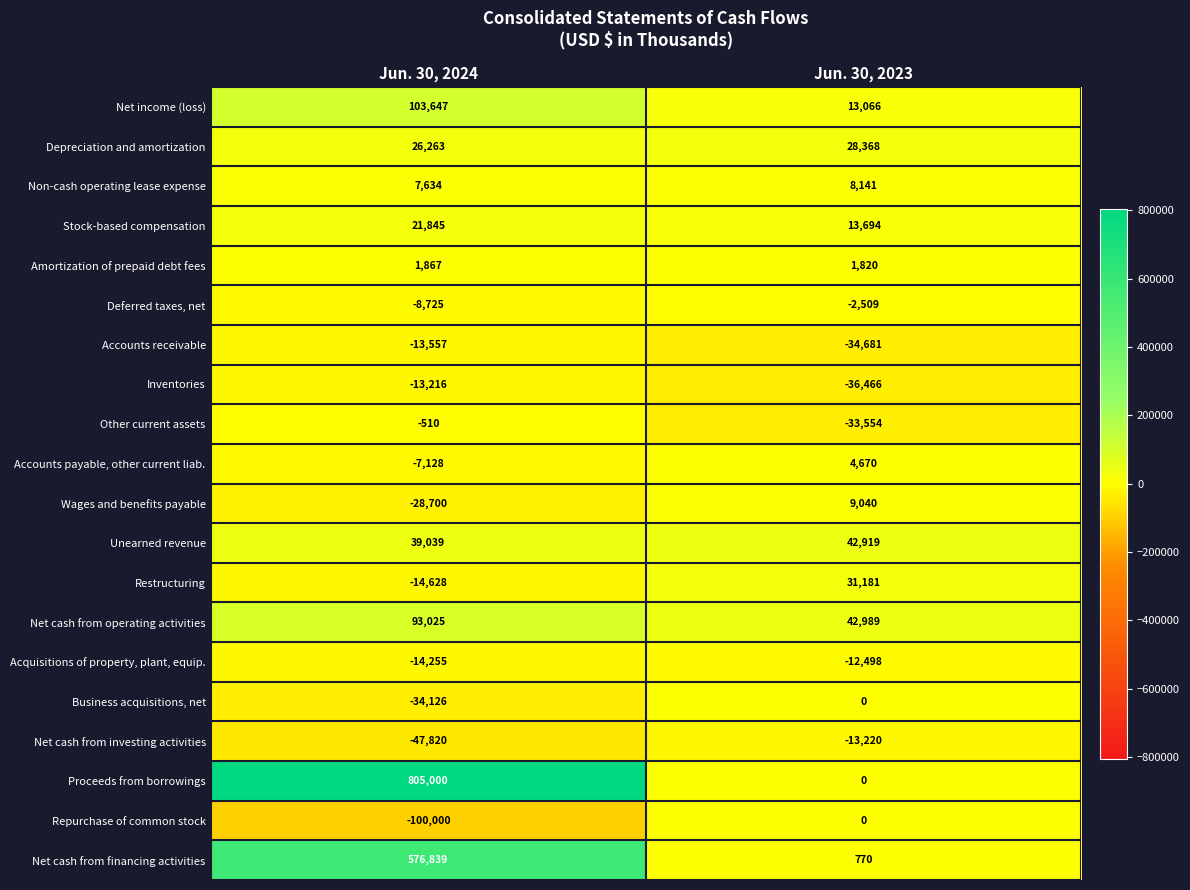

Which series changed the most between Jun. 30, 2024 and Jun. 30, 2023?

Proceeds from borrowings